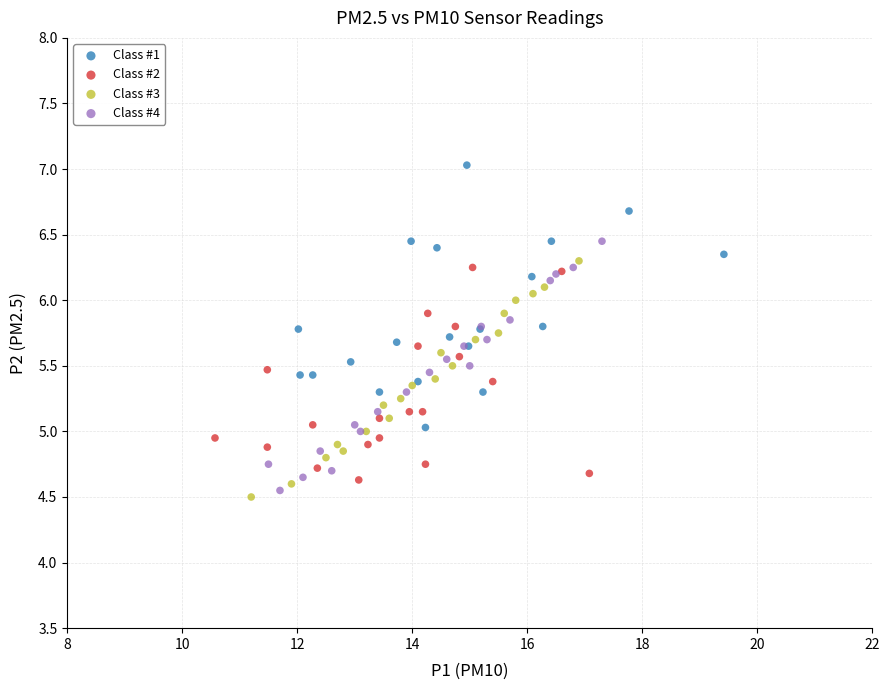

Which series has the largest Y range (max minus min)?

Class #1